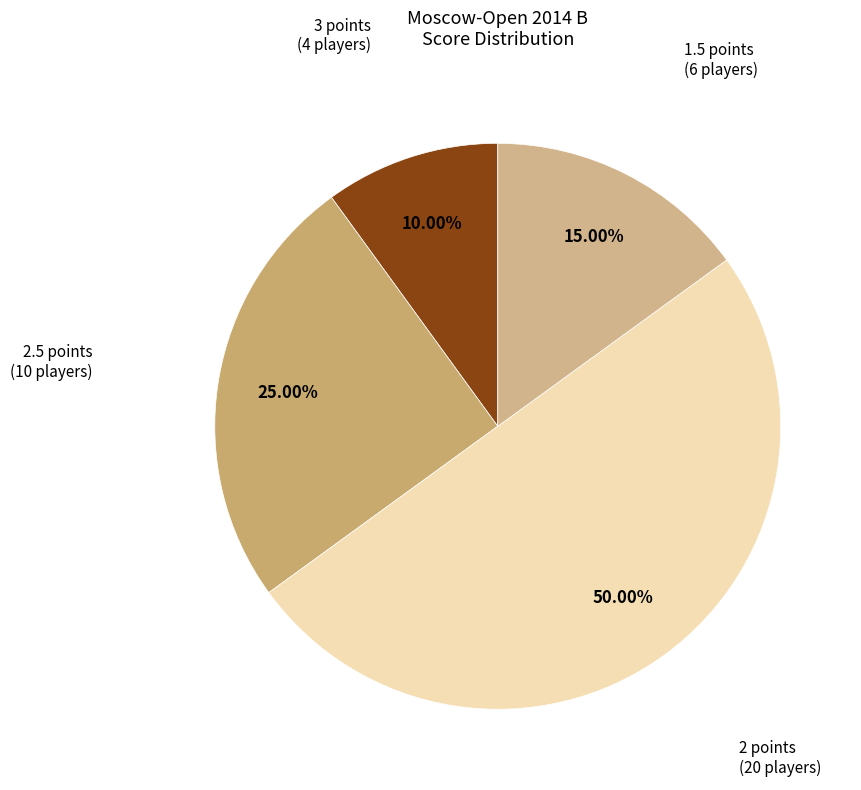

Count the number of slices in the pie.

4